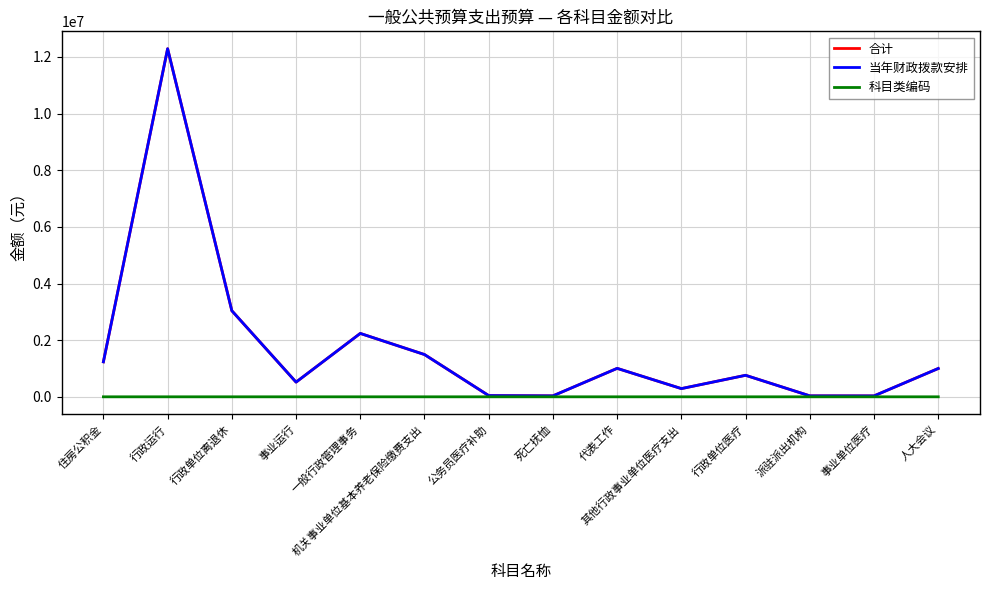

What value does the 当年财政拨款安排 series have at 死亡抚恤?

34074.0